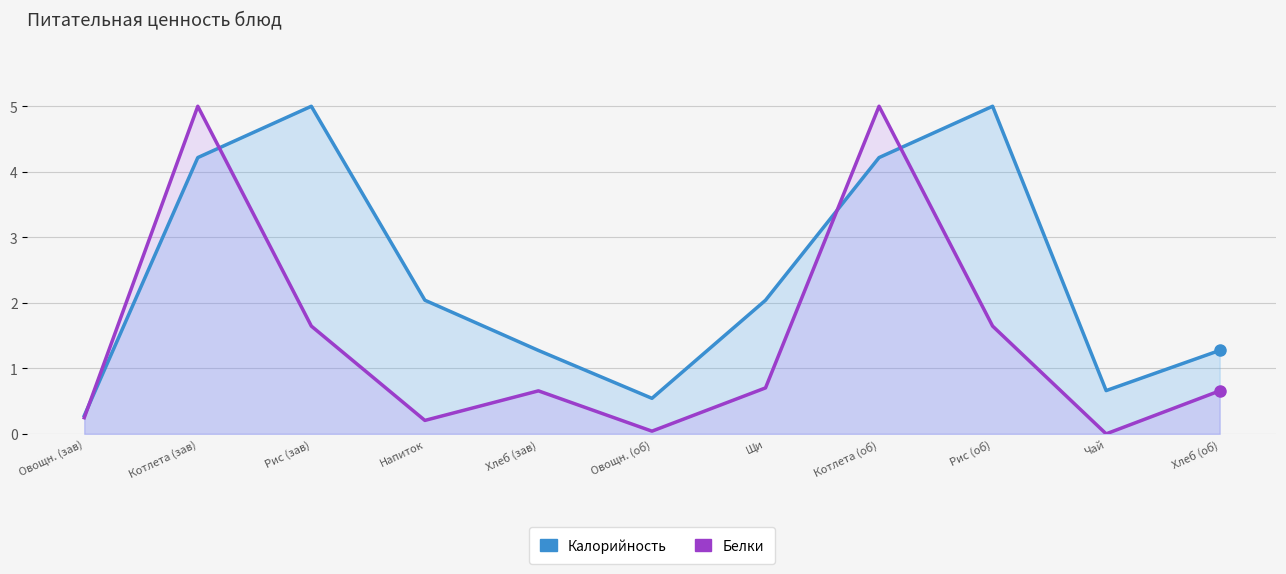

Which series ends up on top after the final intersection of Белки and Калорийность?

Калорийность